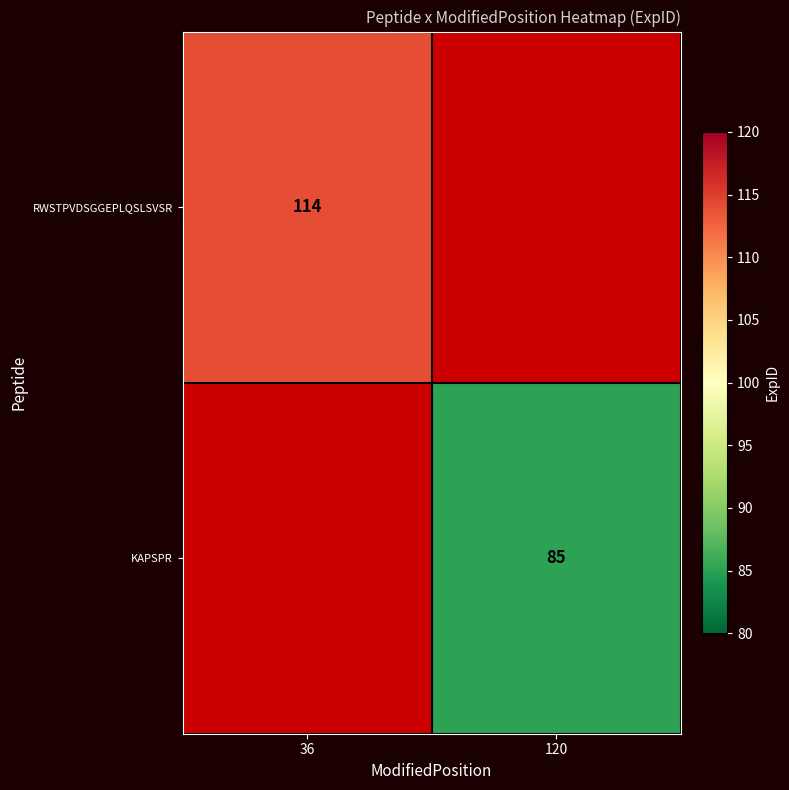

The value of KAPSPR at 120 is 85. True or false?

True